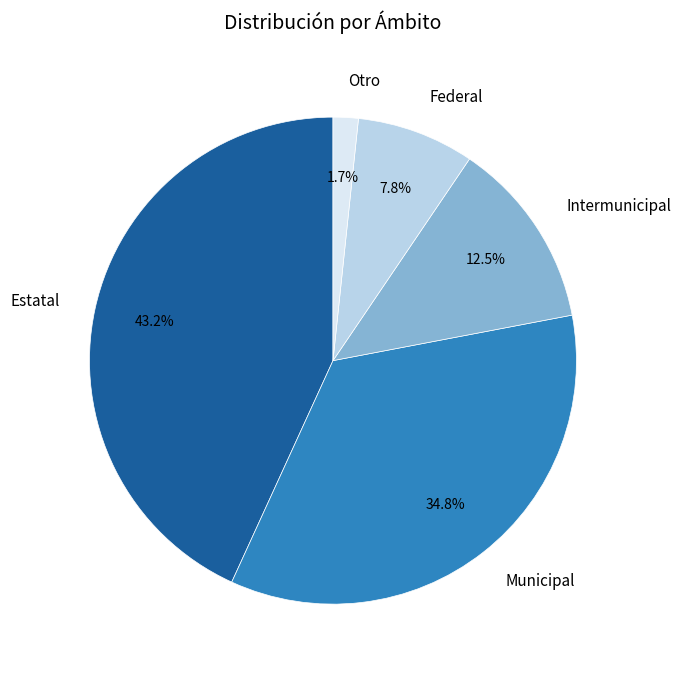

Rank the categories by value from lowest to highest.

Otro, Federal, Intermunicipal, Municipal, Estatal